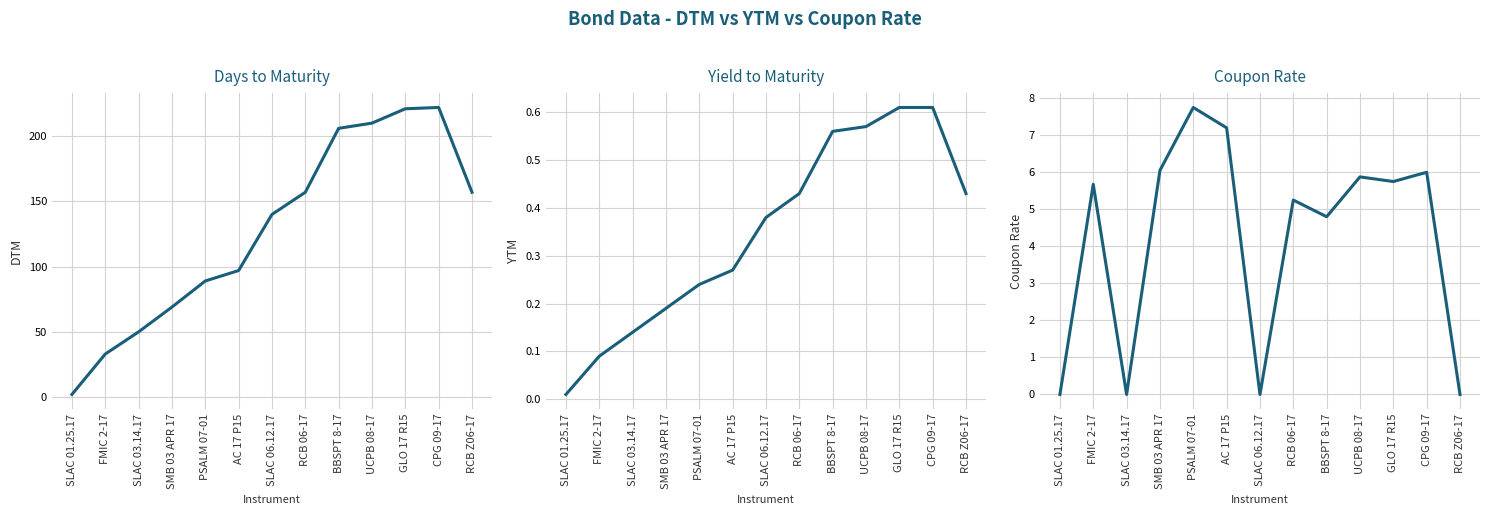

What is the difference between the highest and lowest values at AC 17 P15?

96.7